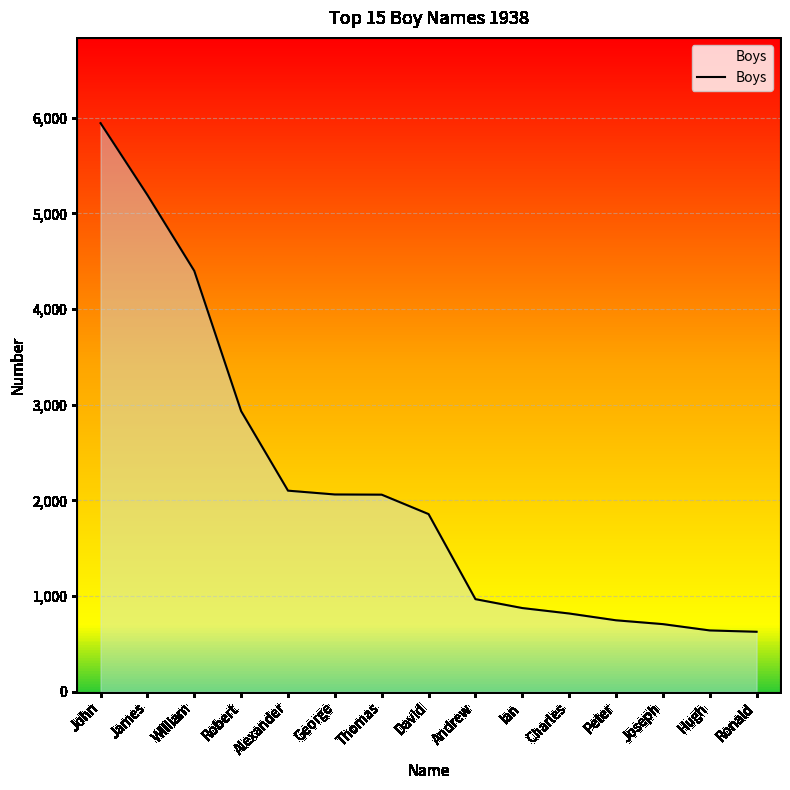

What is the difference between the values at Alexander and Hugh?

1461